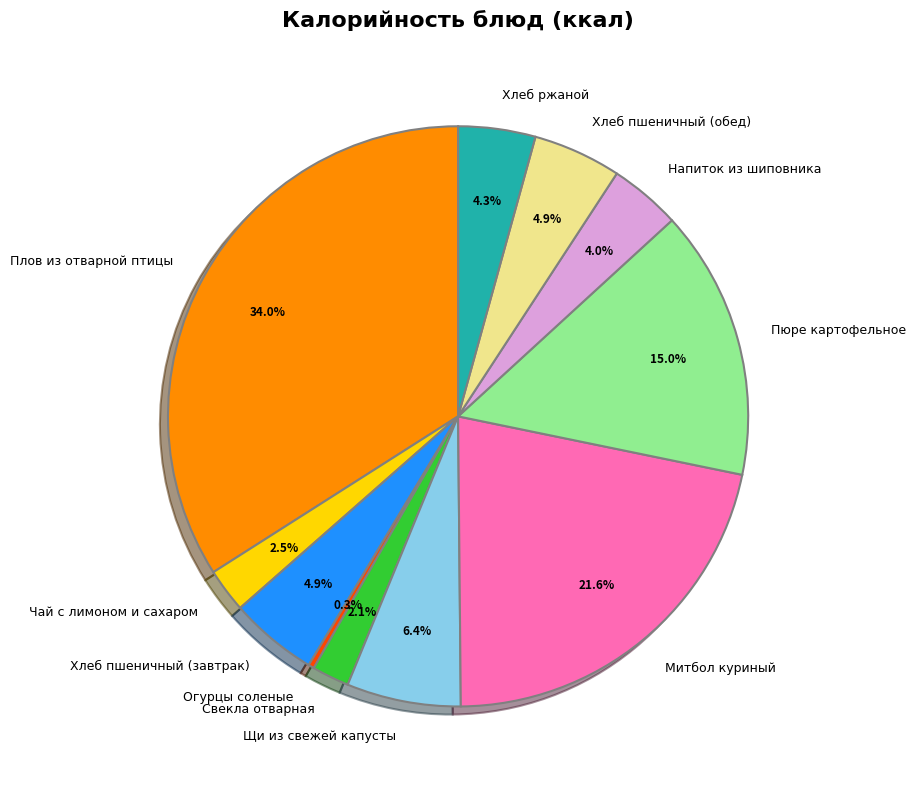

How many segments does this pie chart have?

11